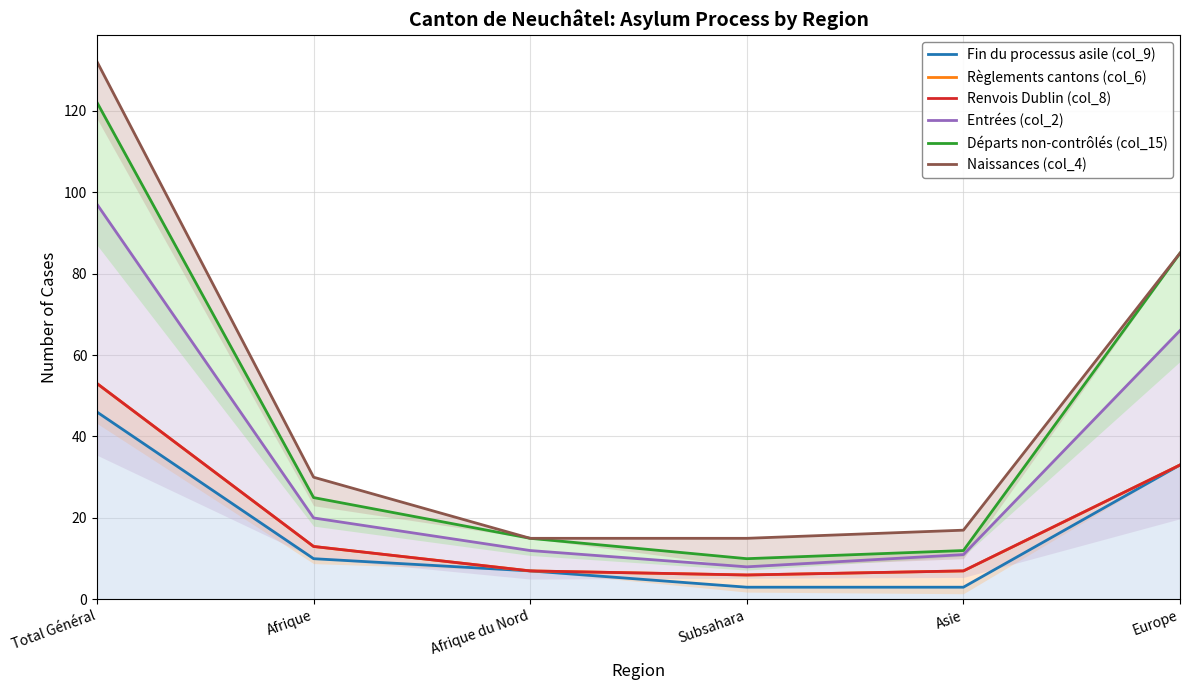

Reading left to right, list all the values displayed in this chart.

Fin du processus asile (col_9): 46	10	7	3	3	33
Règlements cantons (col_6): 53	13	7	6	7	33
Renvois Dublin (col_8): 53	13	7	6	7	33
Entrées (col_2): 97	20	12	8	11	66
Départs non-contrôlés (col_15): 122	25	15	10	12	85
Naissances (col_4): 132	30	15	15	17	85